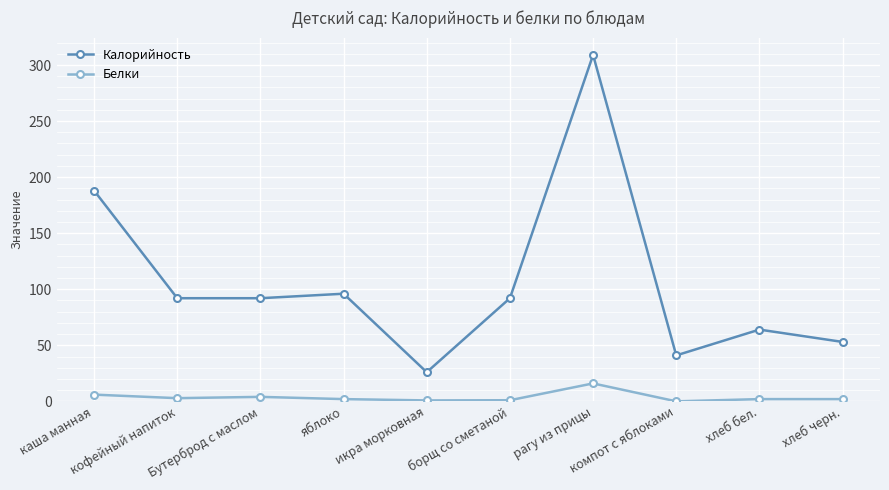

Count the number of categories in the chart.

10